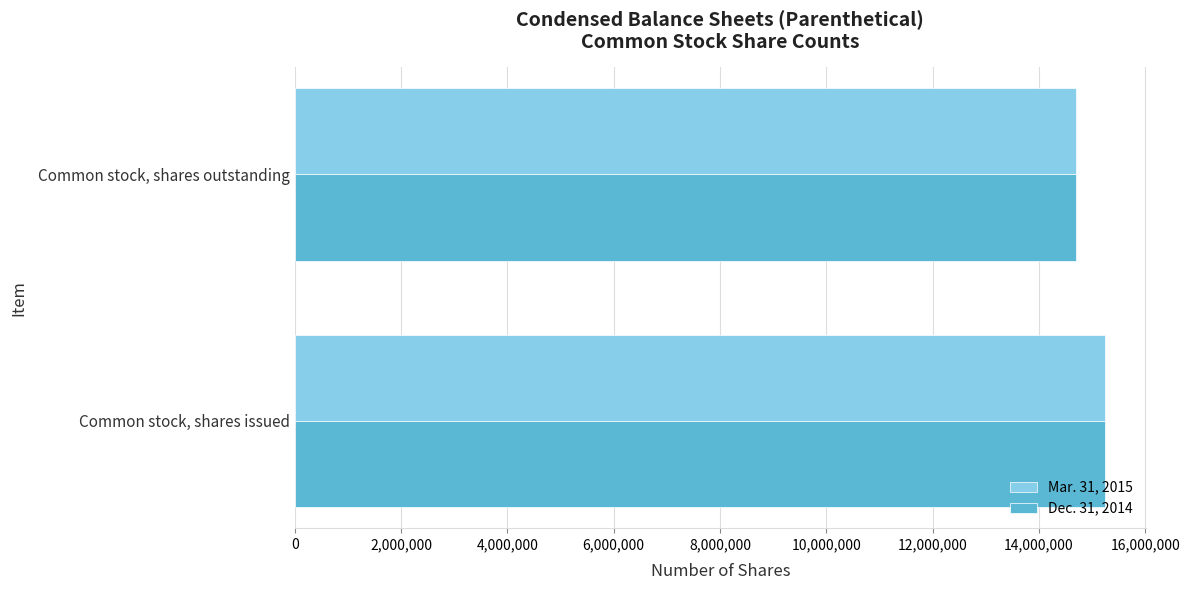

What is the maximum value for Dec. 31, 2014?

15249300